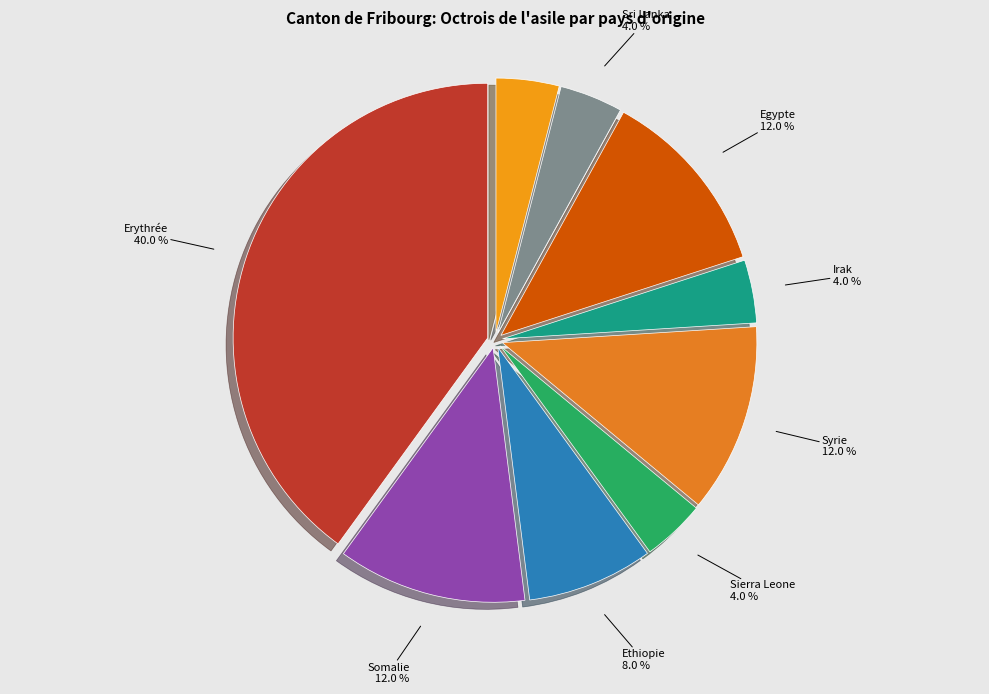

How many slices are in this pie chart?

9